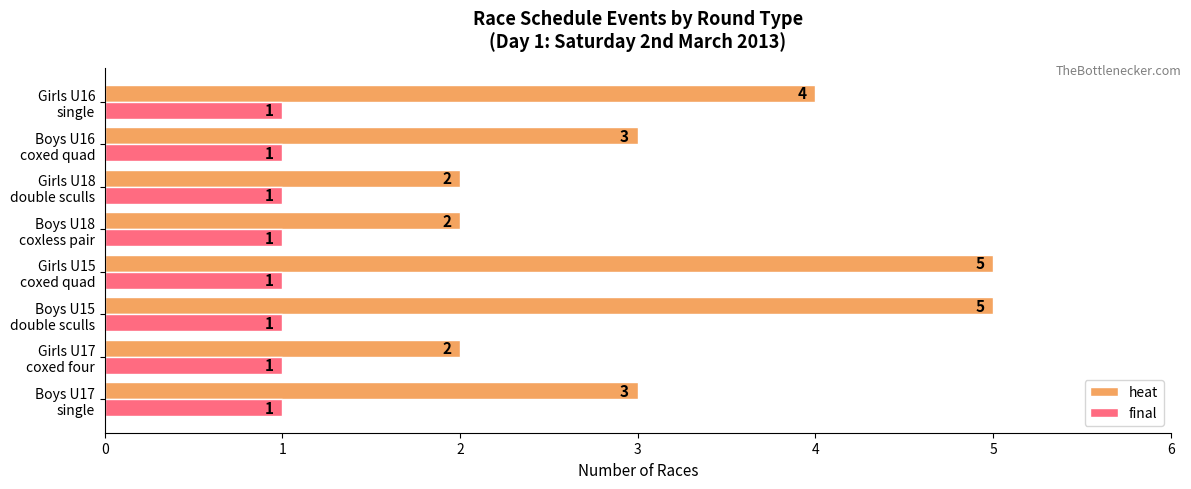

What is the difference between the maximum and minimum values in the heat series?

3